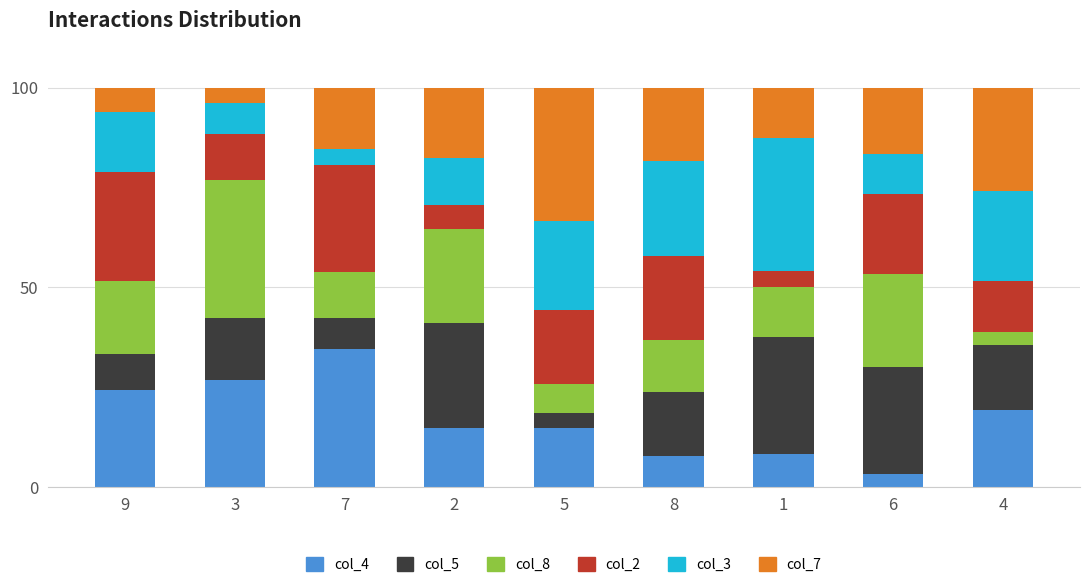

True or false: col_4 has a value of 34.6 at 7.

True